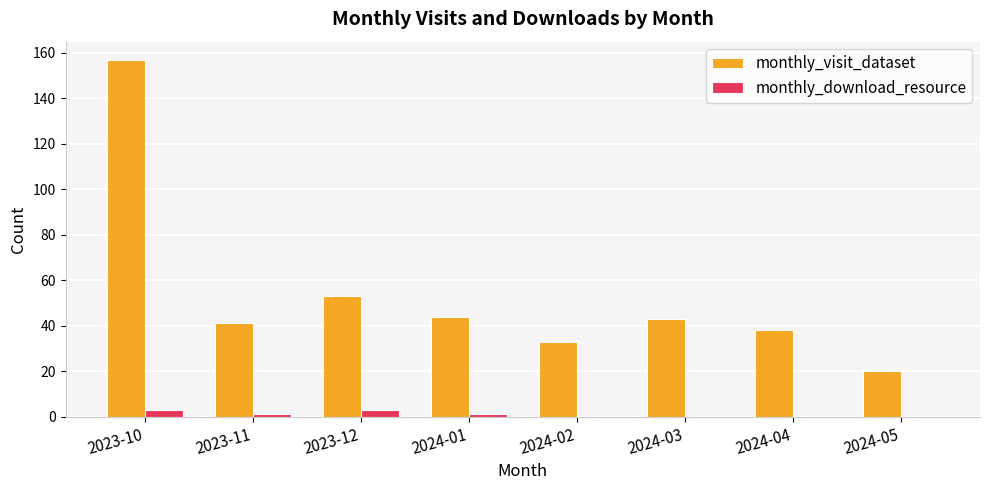

What is the greatest value displayed?

157